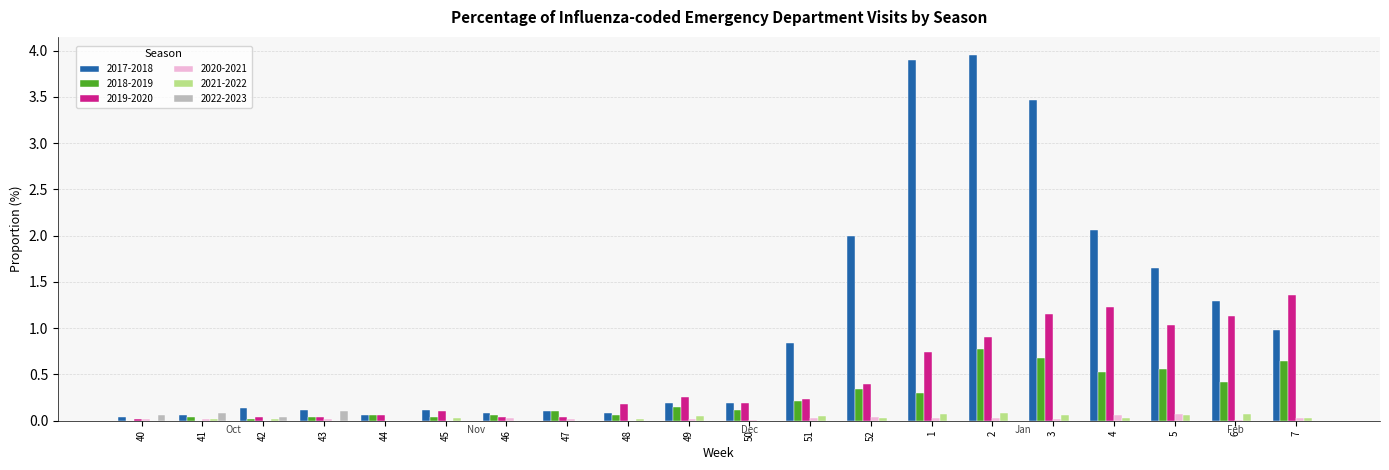

Does the chart contain stacked bars?

No